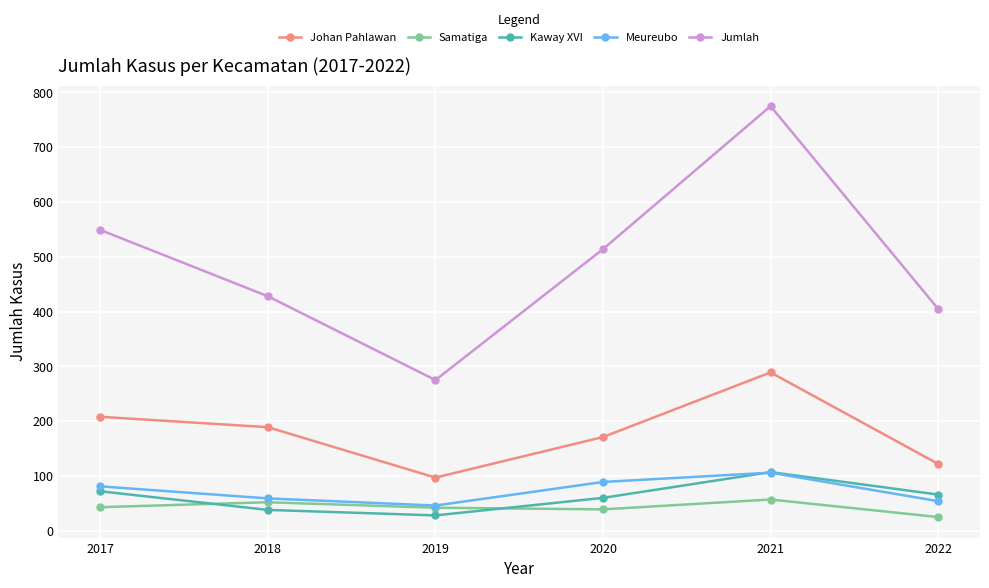

How many interior local peaks does the Meureubo series have?

1